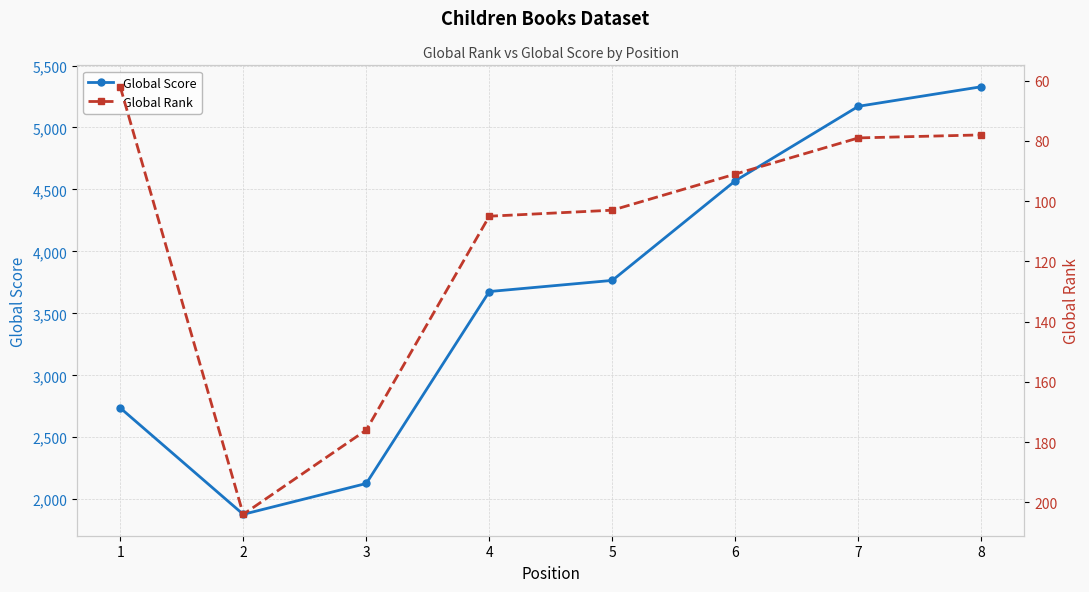

What is the value of the Global Rank point at the 4th from the left?

105